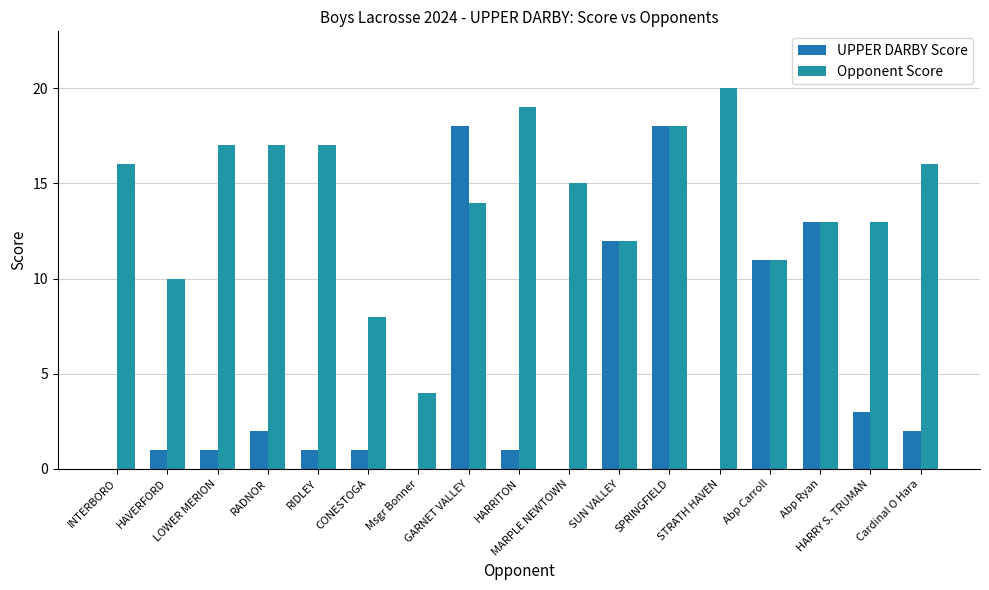

At which label is Opponent Score closest to 12?

SUN VALLEY